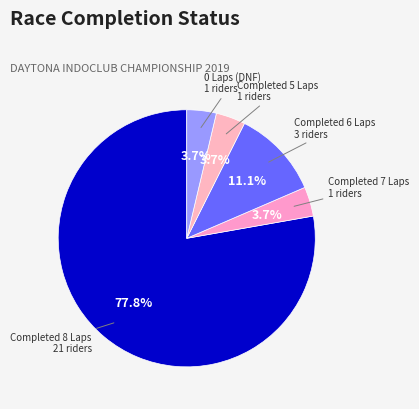

What is the total percentage of Completed 7 Laps and 0 Laps (DNF)?

7.4%